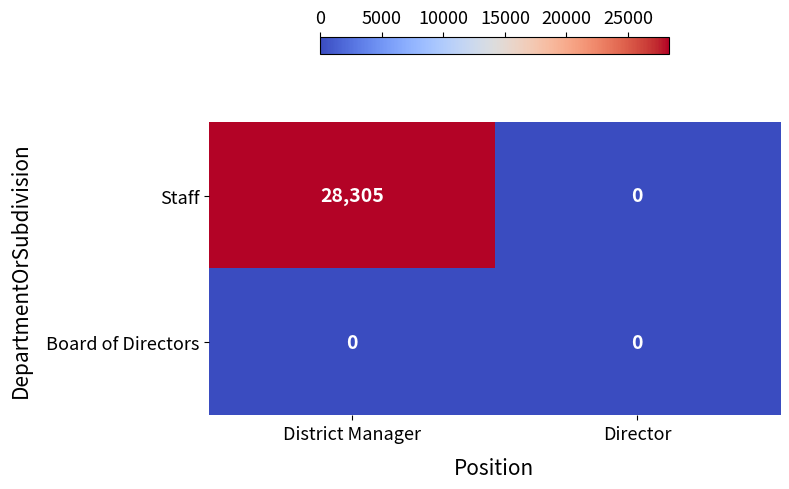

Is it true that Staff equals 12420 at District Manager?

False